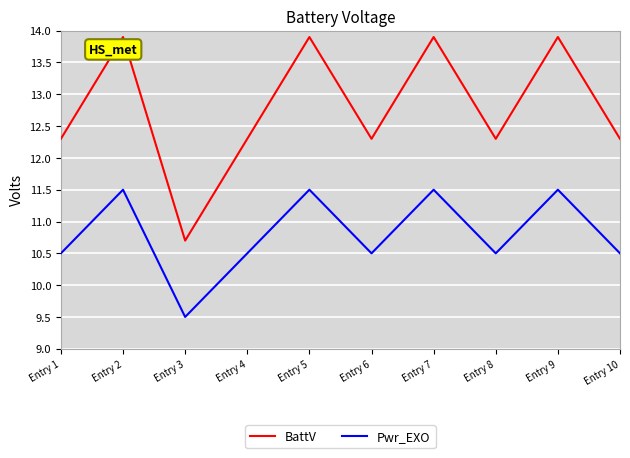

How many categories are shown in the chart?

10